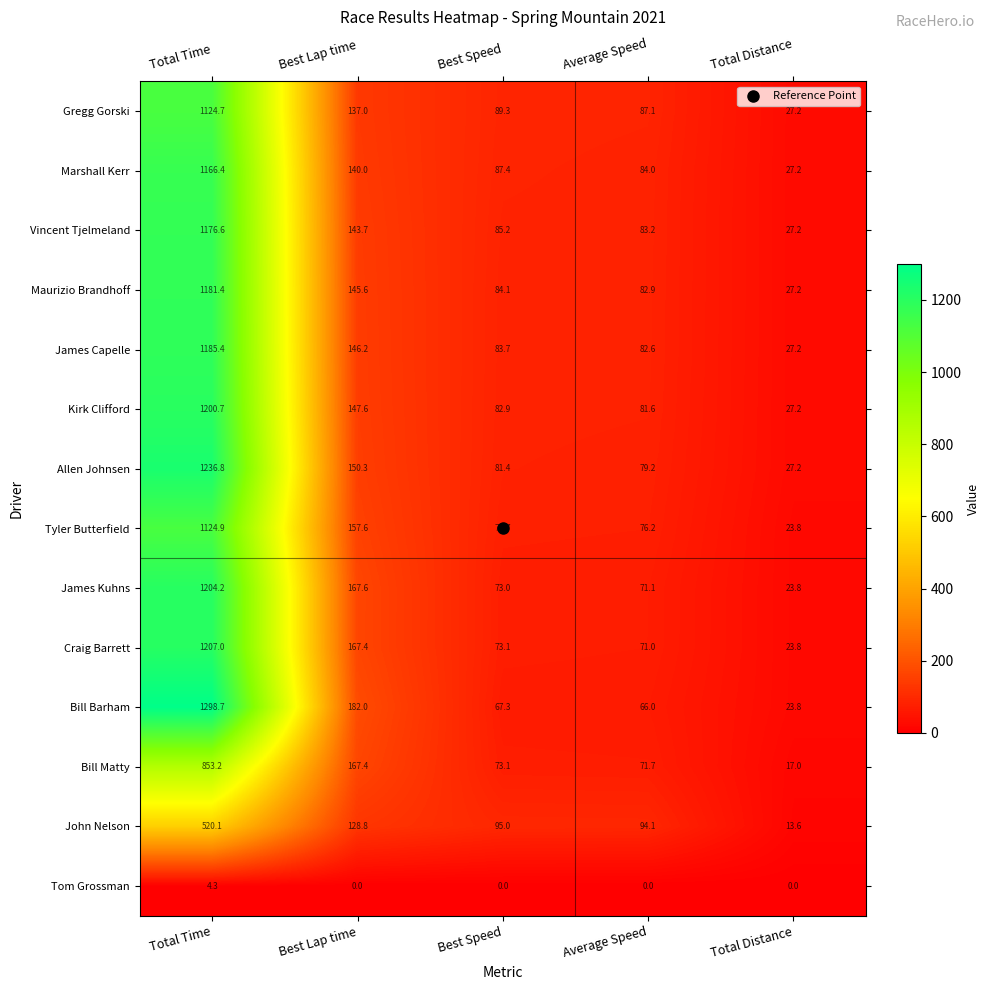

List the labels in order of Marshall Kerr value, largest first.

Total Time, Best Lap time, Best Speed, Average Speed, Total Distance